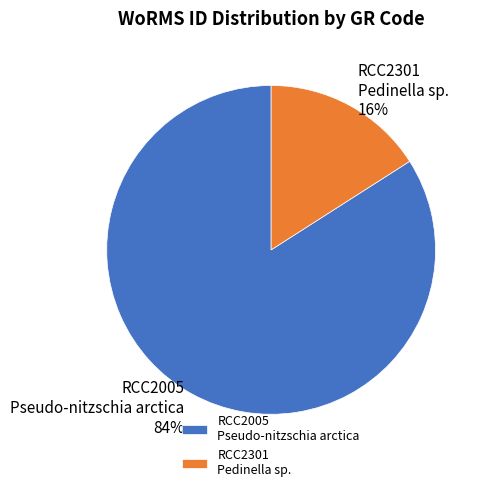

How many slices are in this pie chart?

2